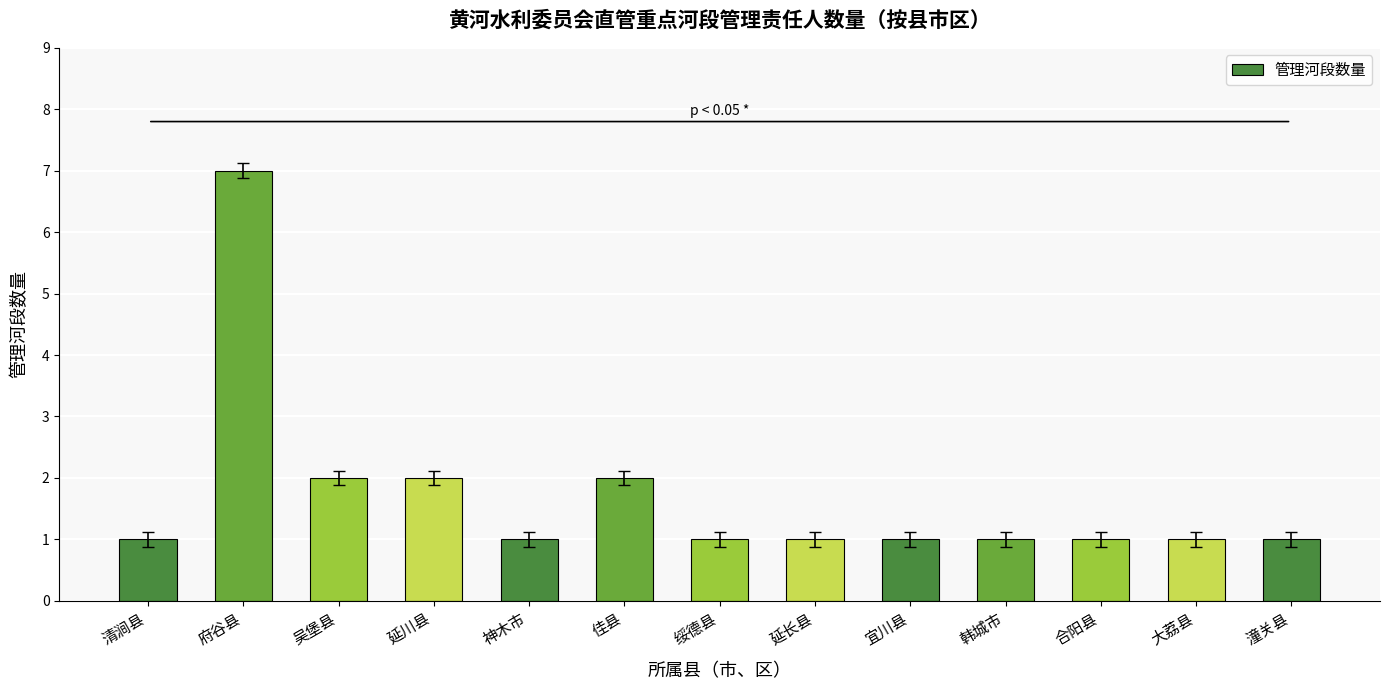

How many bars are there in total?

13